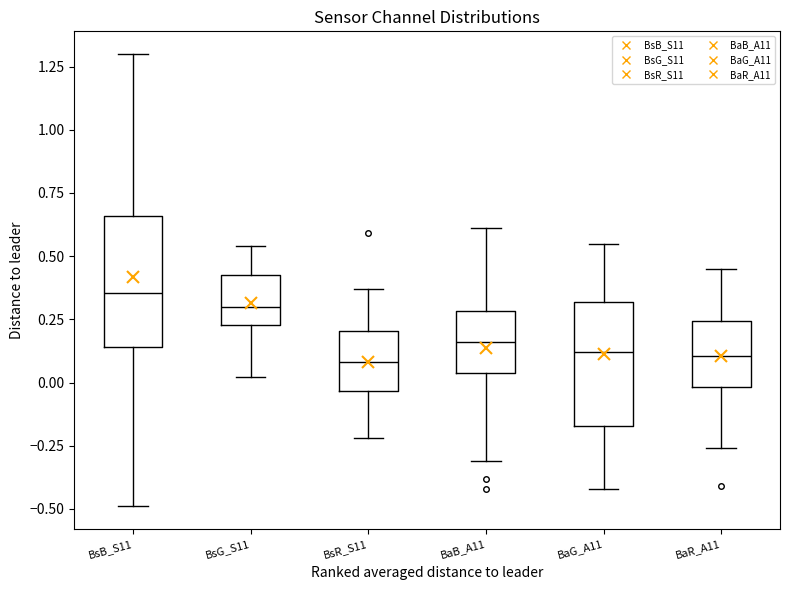

Reading left to right, transcribe this box plot: for each box, give where its median line is, the range the box spans, and where its two whiskers end, as read against the y-axis. The values are not printed on the chart, so give them approximately, as read against the axis.

BsB_S11: median 0.35, box 0.15 to 0.65, whiskers -0.50 to 1.30
BsG_S11: median 0.30, box 0.25 to 0.45, whiskers 0.00 to 0.55
BsR_S11: median 0.10, box -0.05 to 0.20, whiskers -0.20 to 0.35
BaB_A11: median 0.15, box 0.05 to 0.30, whiskers -0.30 to 0.60
BaG_A11: median 0.10, box -0.15 to 0.30, whiskers -0.40 to 0.55
BaR_A11: median 0.10, box 0.00 to 0.25, whiskers -0.25 to 0.45